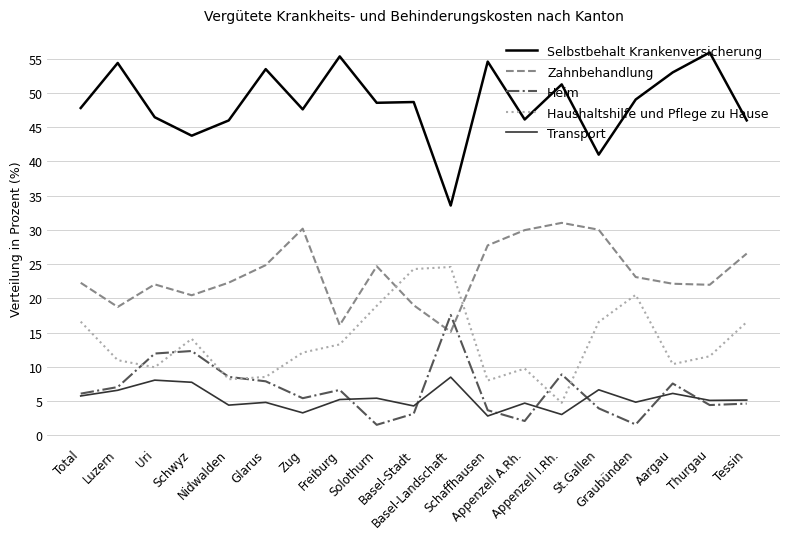

What is the spread (max minus min) of values at Basel-Stadt?

45.6